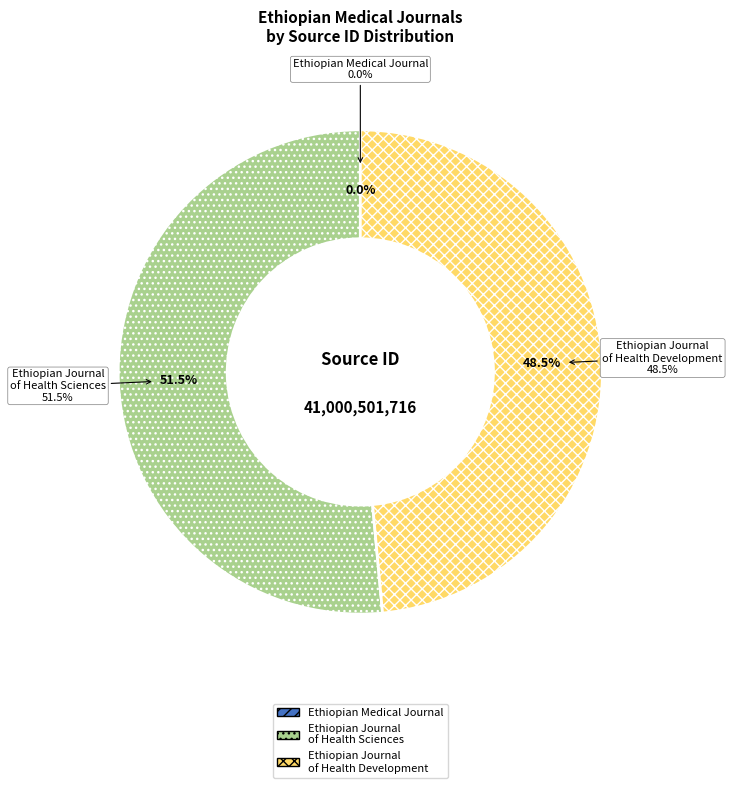

Count the number of slices in the pie.

3